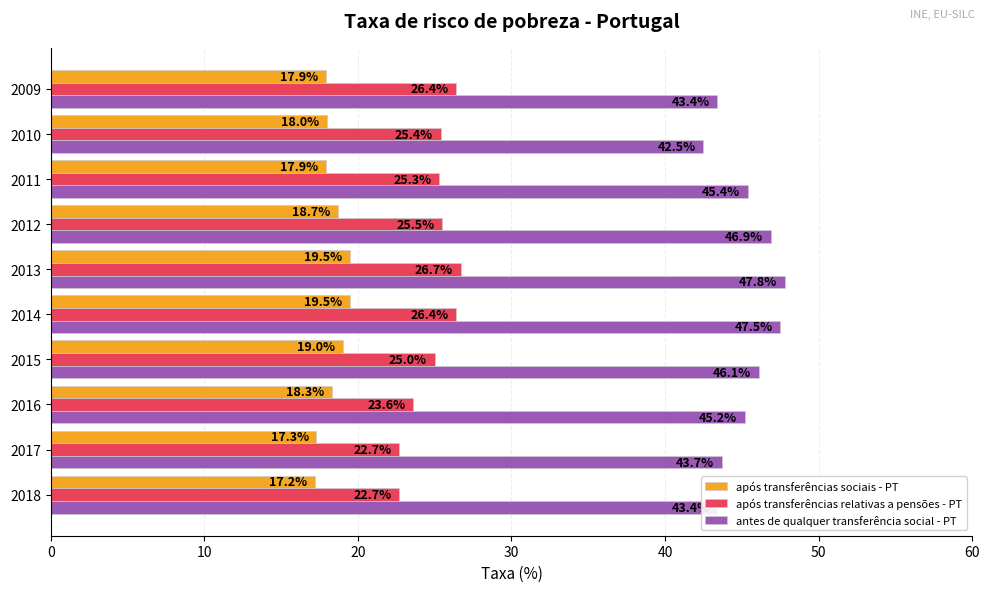

What is the sum of the antes de qualquer transferência social - PT values at 2015 and 2017?

89.8